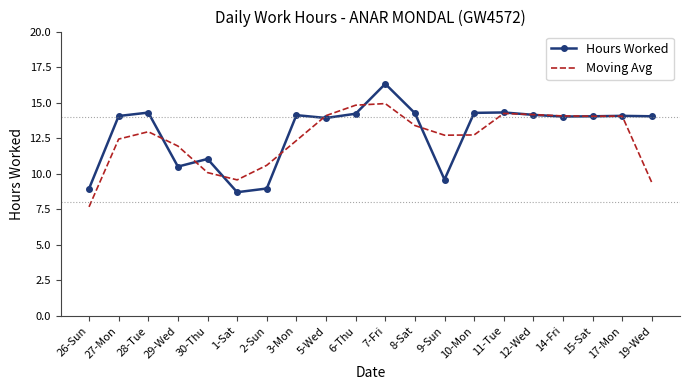

What are all the series names shown in the legend?

Hours Worked, Moving Avg